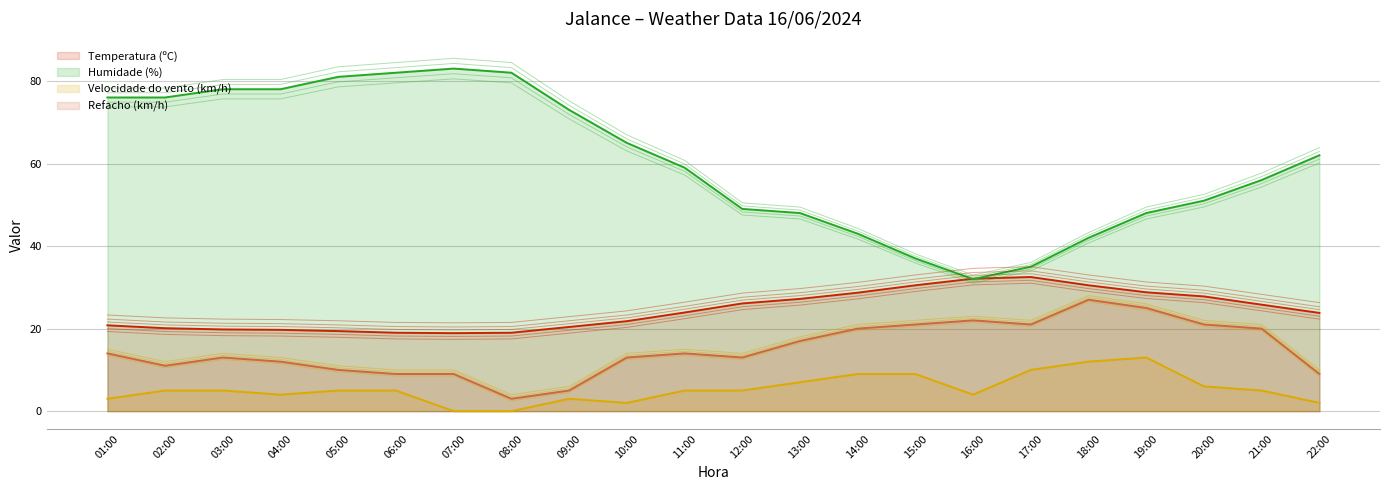

What is the label of the 20th point from the right?

03:00